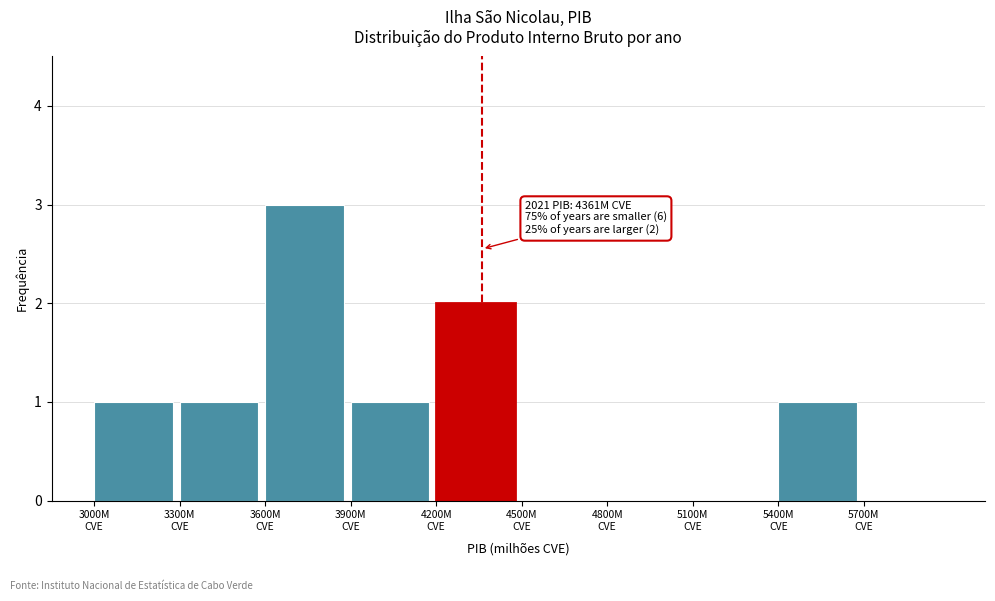

Which range on the x-axis has the tallest bar?

3600 to 3900